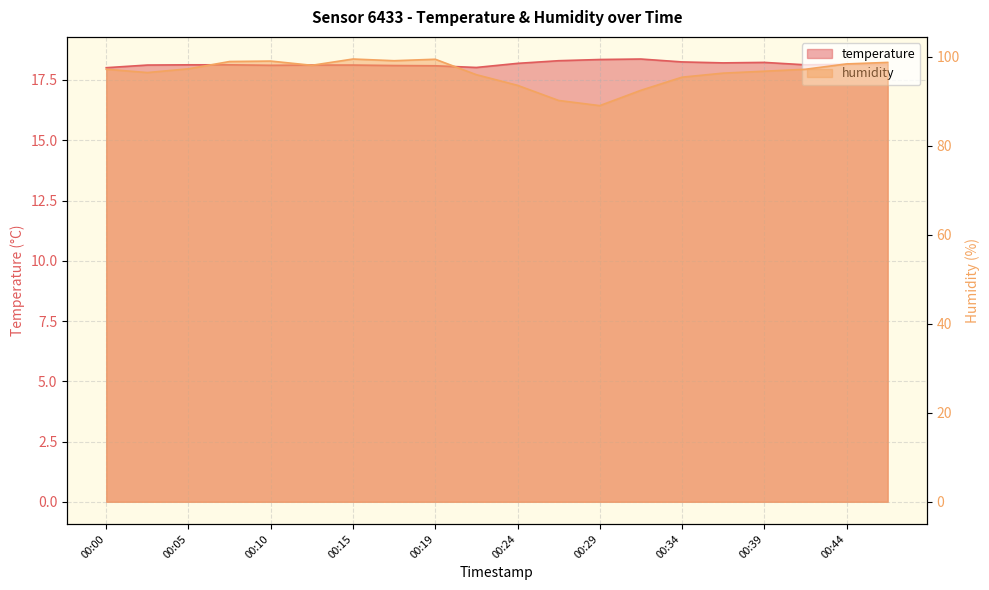

Which series has the largest range (max minus min)?

humidity